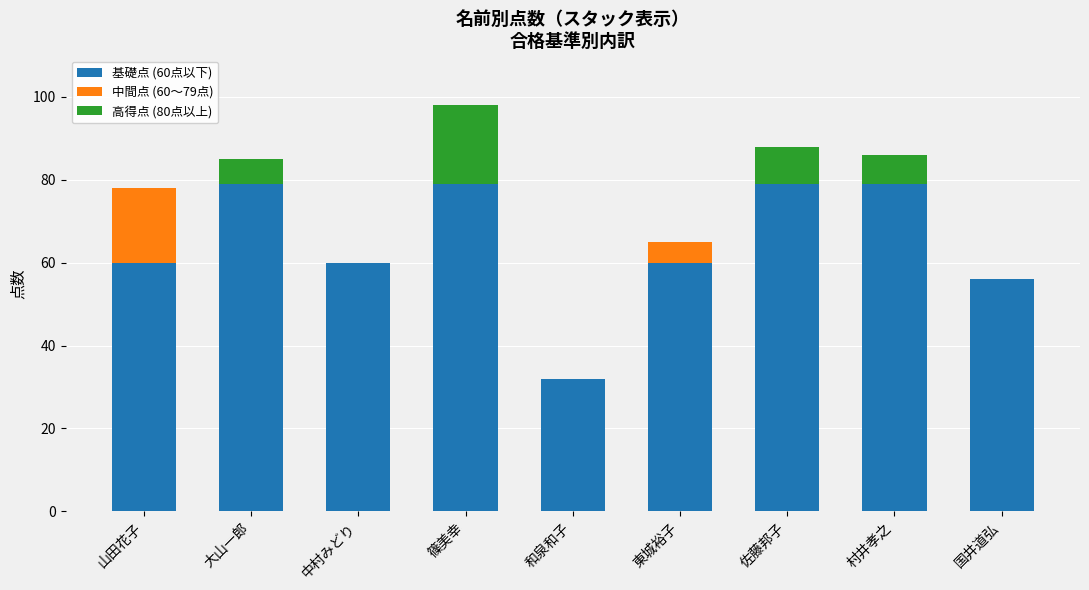

True or false: 基礎点 (60点以下) has a value of 142 at 佐藤邦子.

False